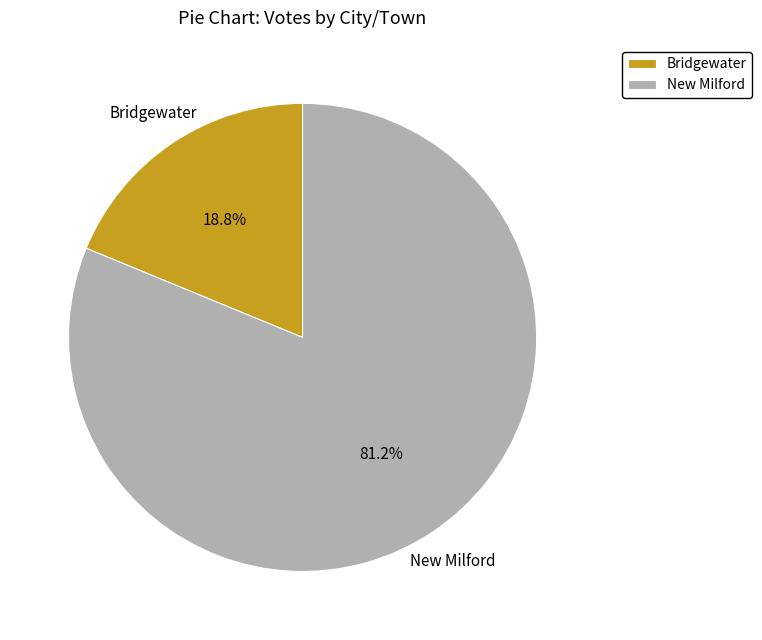

How many slices are in this pie chart?

2